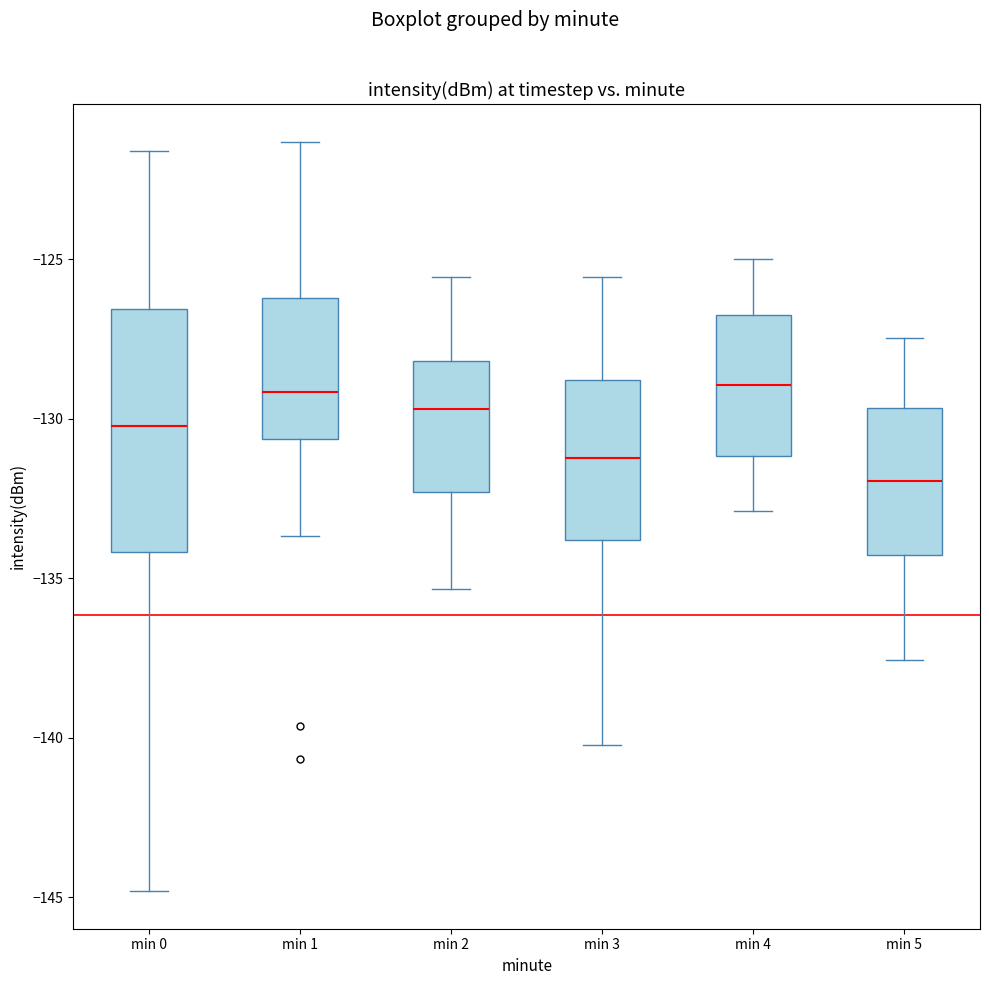

Where does the upper whisker of the box for min 1 end on the y-axis? The values are not printed on the chart, so give them approximately, as read against the axis.

-121.5